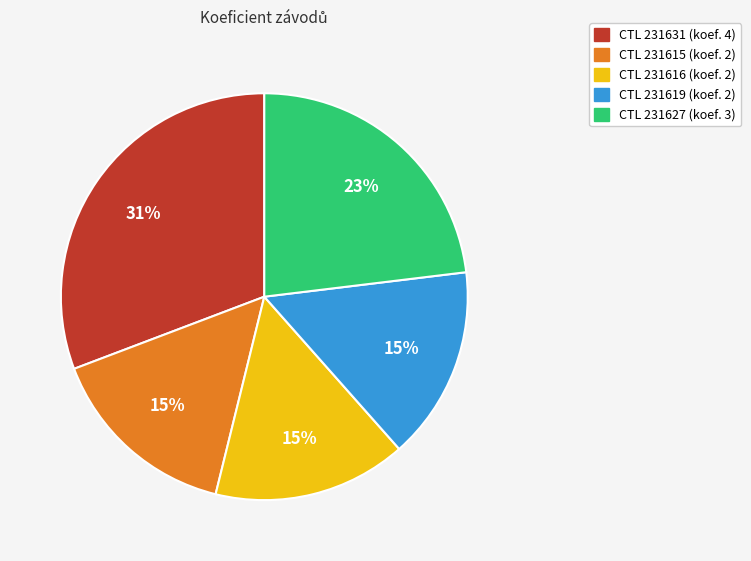

Count the number of slices in the pie.

5